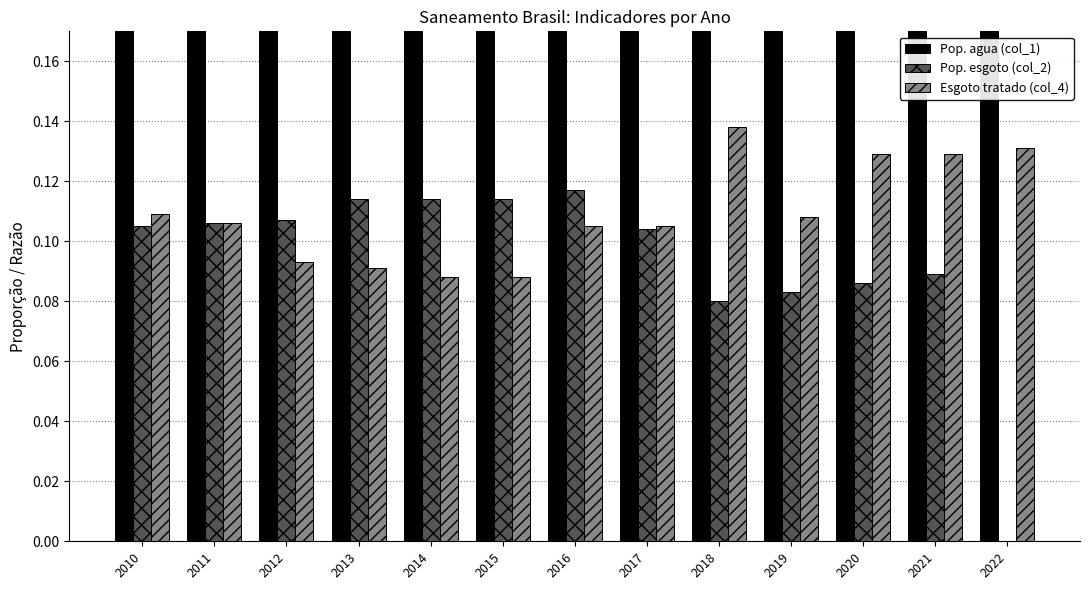

Reading left to right, extract all data points from this chart.

Pop. agua (col_1): 2010=0.9	2011=0.9	2012=0.9	2013=0.9	2014=0.9	2015=0.9	2016=0.9	2017=0.9	2018=0.9	2019=0.9	2020=1.0	2021=1.0	2022=1.0
Pop. esgoto (col_2): 2010=0.1	2011=0.1	2012=0.1	2013=0.1	2014=0.1	2015=0.1	2016=0.1	2017=0.1	2018=0.1	2019=0.1	2020=0.1	2021=0.1	2022=0.0
Esgoto tratado (col_4): 2010=0.1	2011=0.1	2012=0.1	2013=0.1	2014=0.1	2015=0.1	2016=0.1	2017=0.1	2018=0.1	2019=0.1	2020=0.1	2021=0.1	2022=0.1